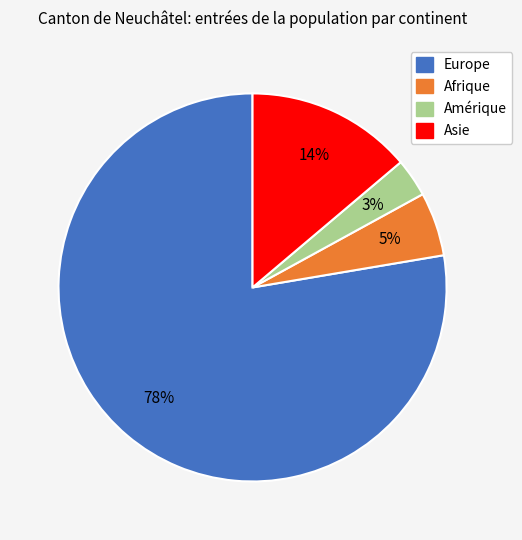

To the nearest percent, what is the average slice percentage?

25%